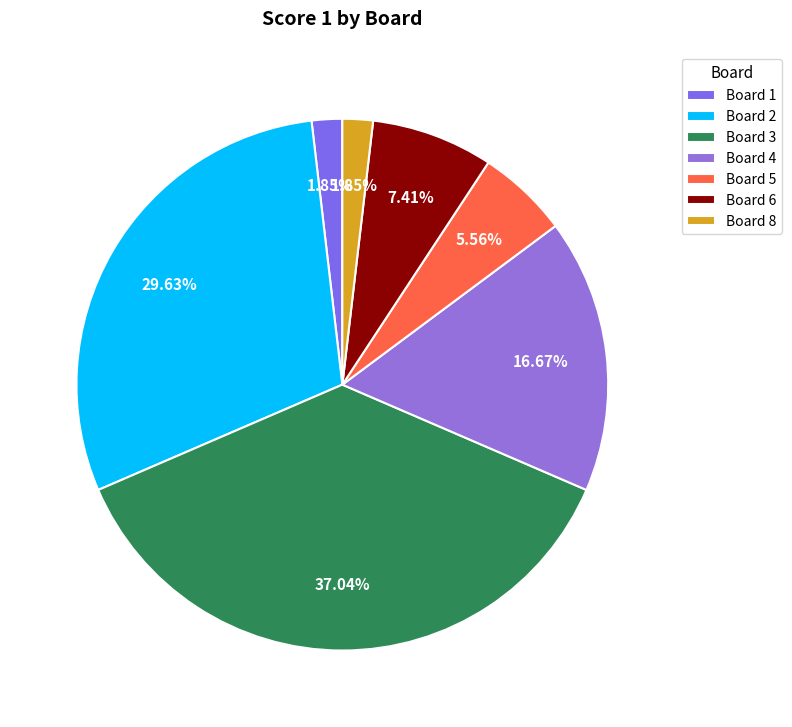

Count the number of slices in the pie.

7